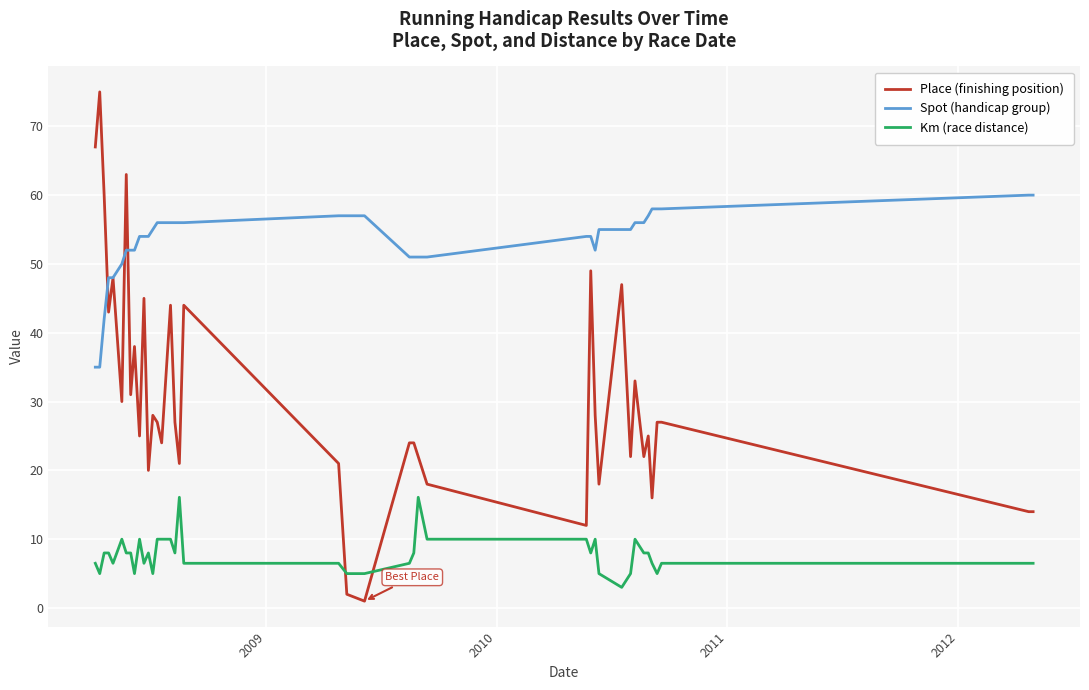

List the series in order of their overall mean, highest first.

Spot (handicap group), Place (finishing position), Km (race distance)